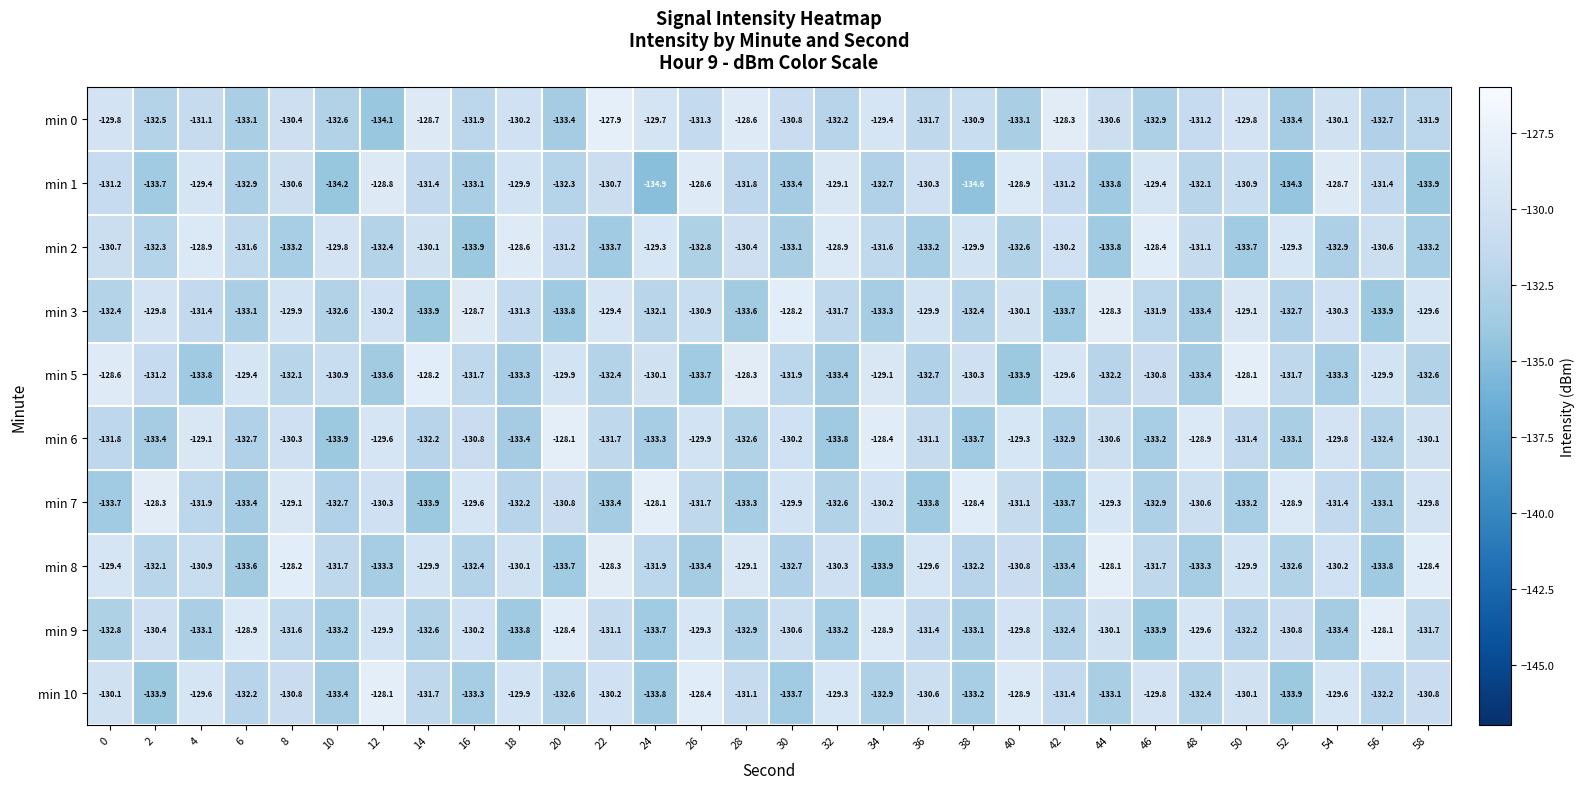

Which series has the widest spread of values?

min 1